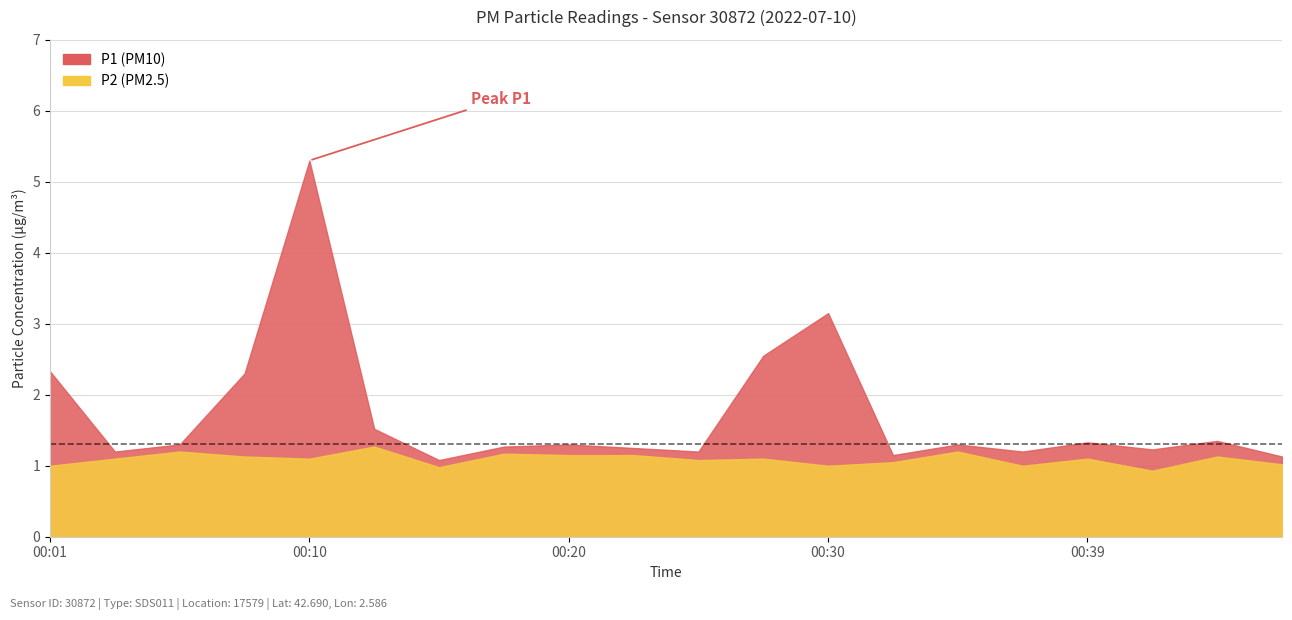

What is the difference between the second highest and minimum values in the P1 series?

2.1